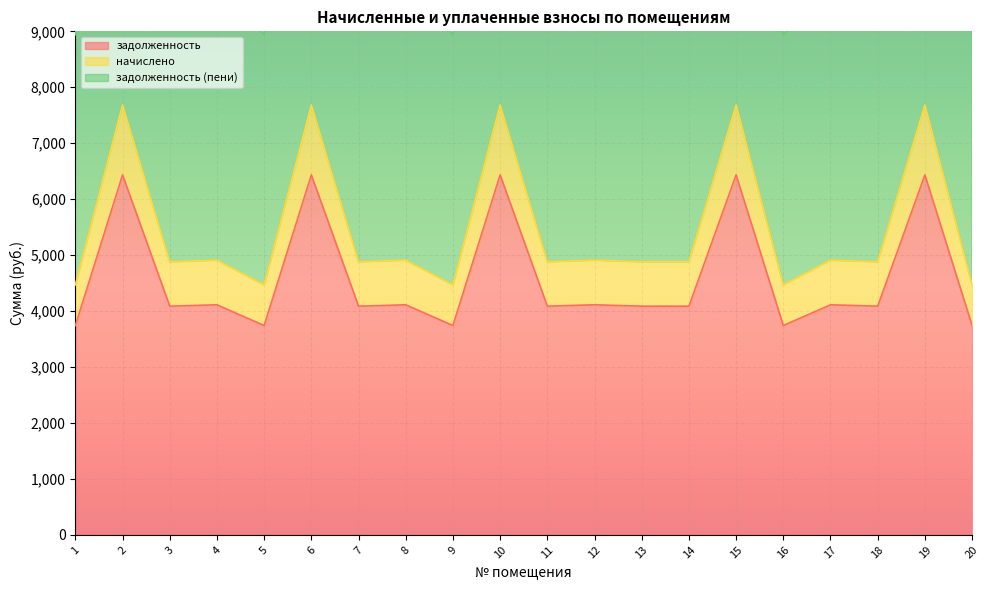

True or false: начислено has a value of 3021.6 at 2.

False